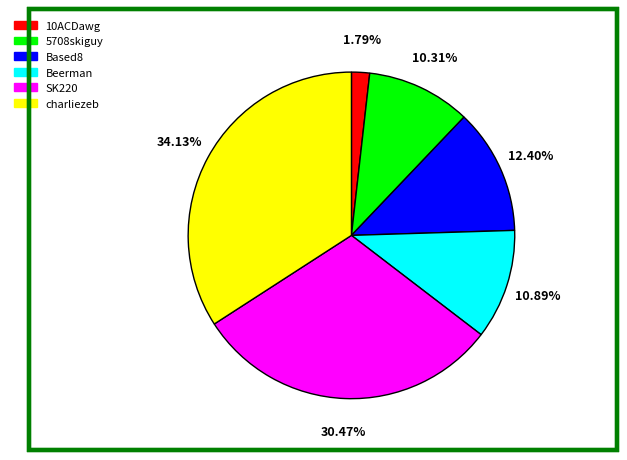

How many slices are in this pie chart?

6